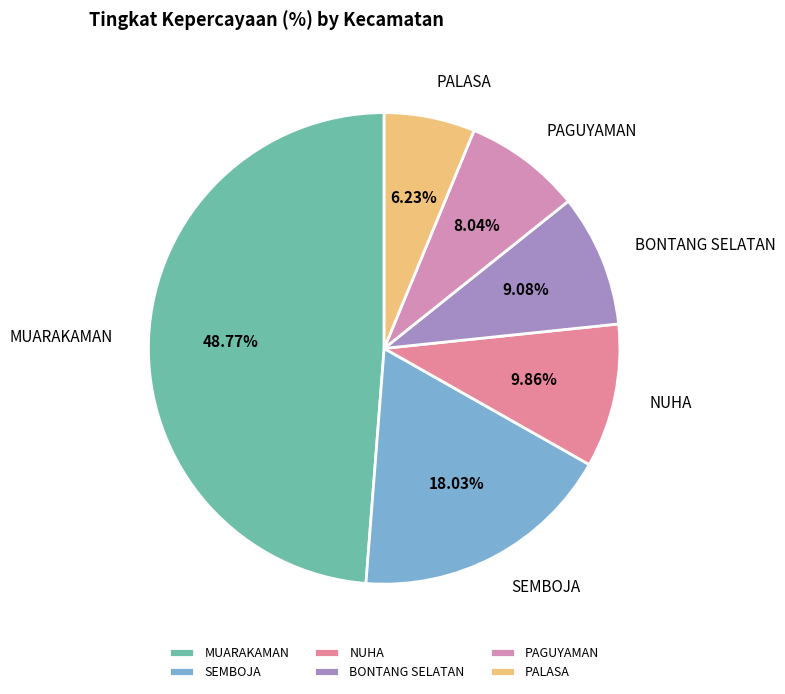

Combined, do BONTANG SELATAN and PALASA account for over 50%?

No